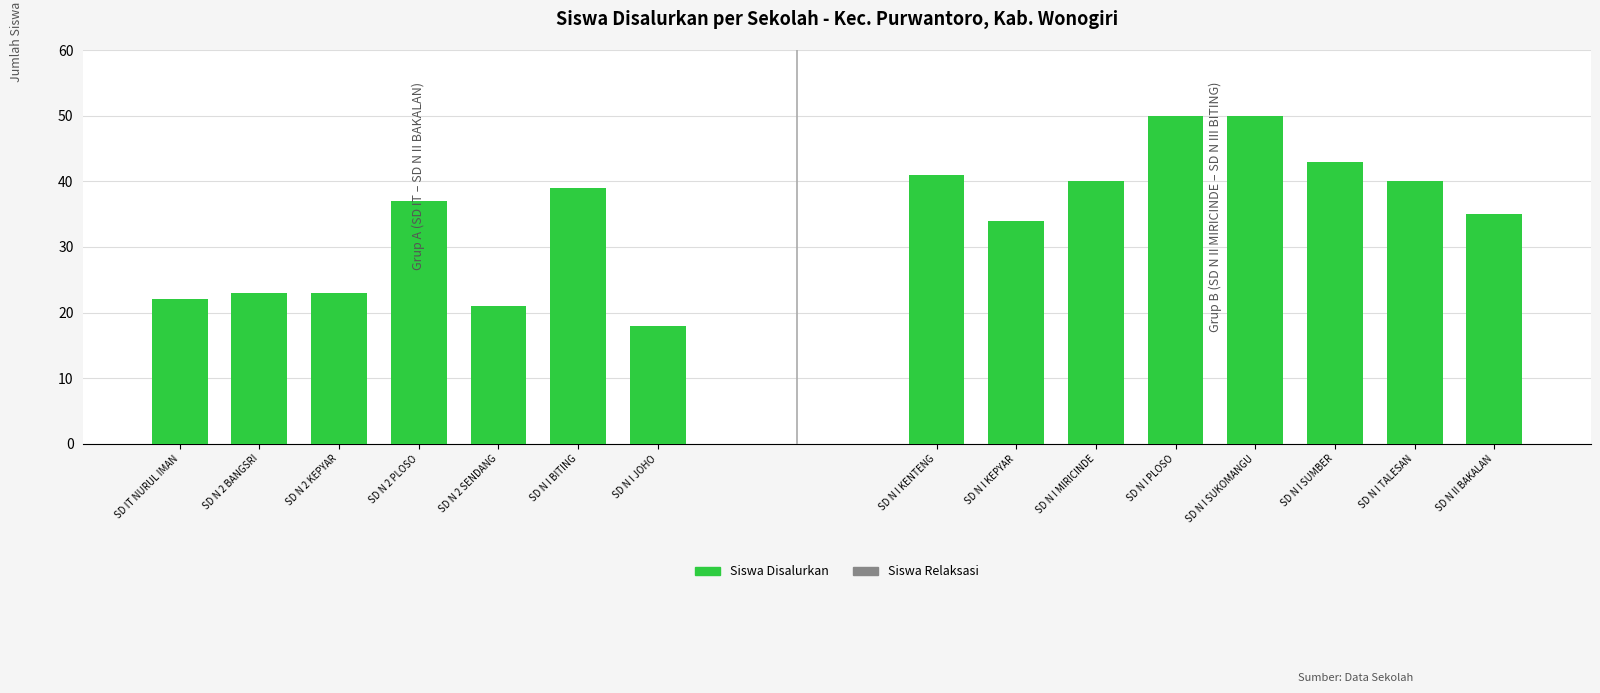

How many series are shown in this chart?

2